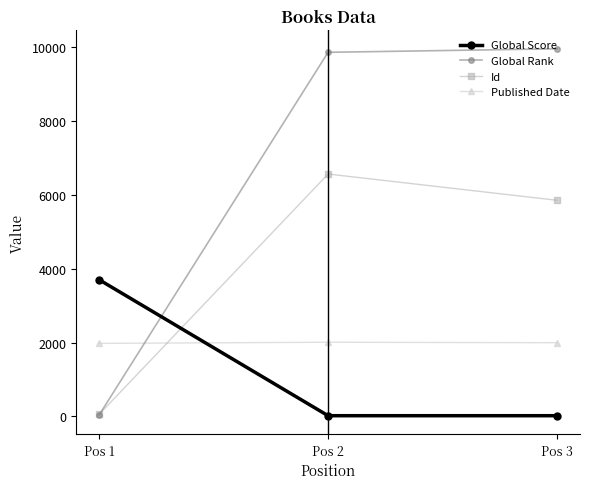

Between Pos 1 and Pos 2, which series saw the biggest shift?

Global Rank